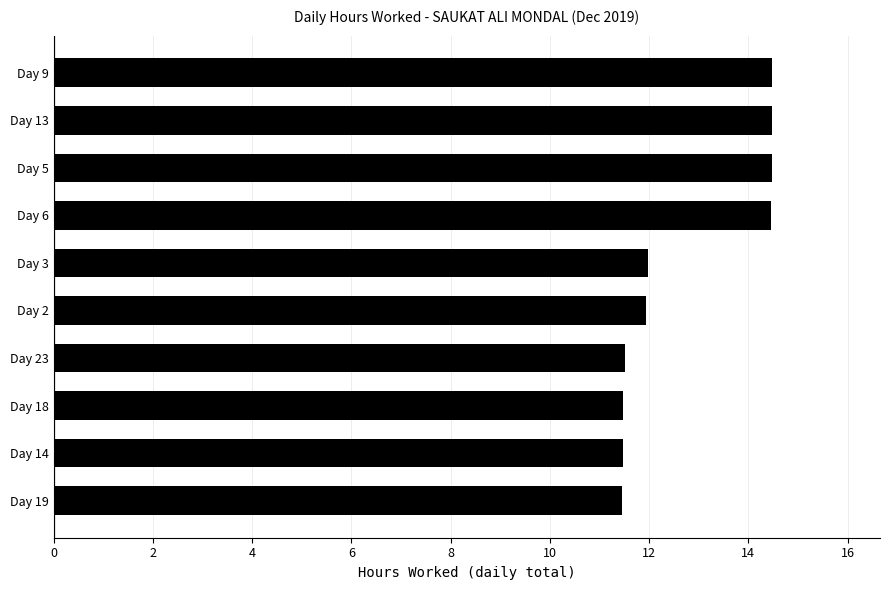

The chart shows a value of 21.3 at Day 6. True or false?

False